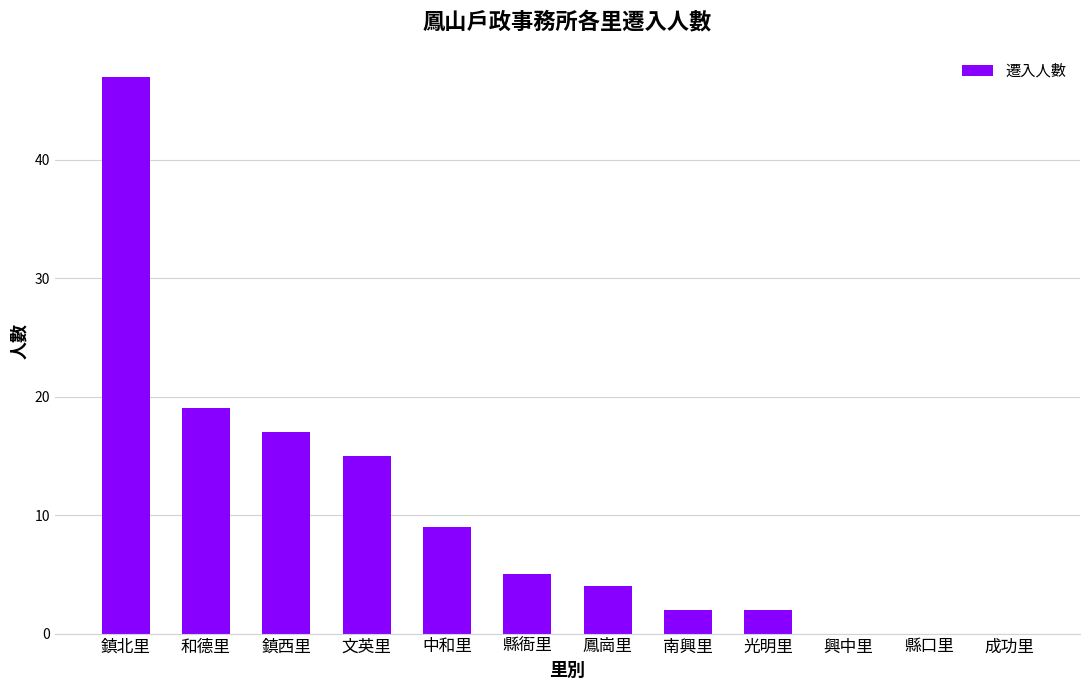

Is it true that the value at 縣口里 is 15?

False